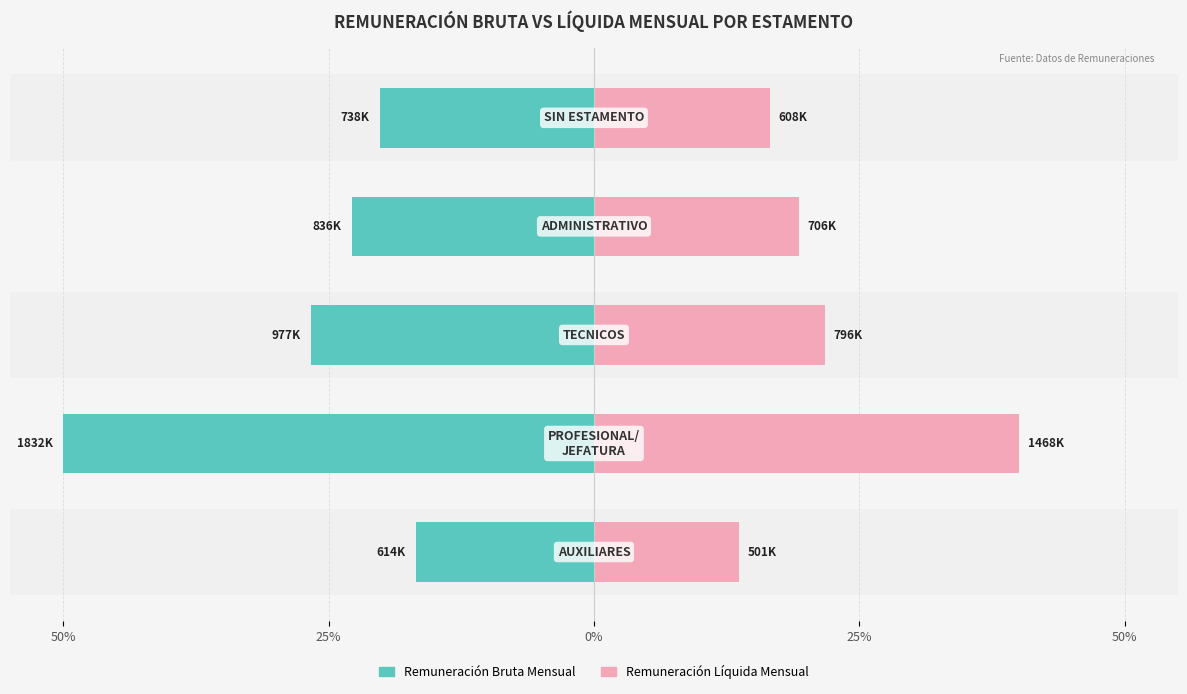

Are the bars horizontal?

Yes